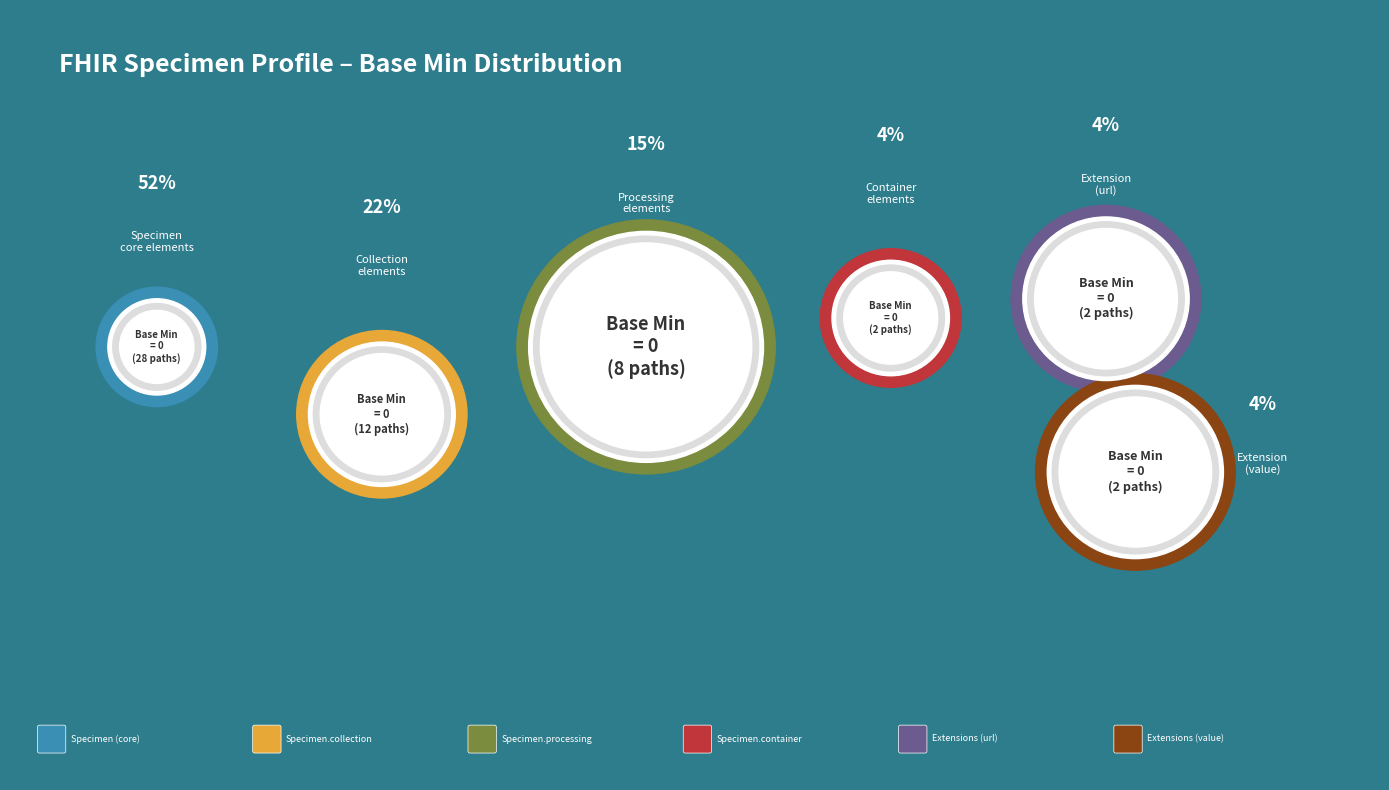

Approximately how many times larger is the value at Specimen.collection.extension:bodySite.url compared to Specimen.collection.extension:bodySite.value[x]?

1.0